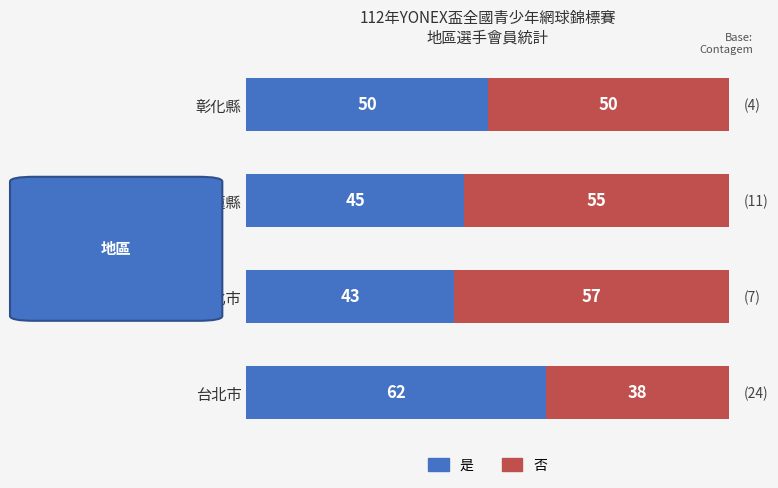

What is the difference between the maximum and minimum values in the 是 series?

19